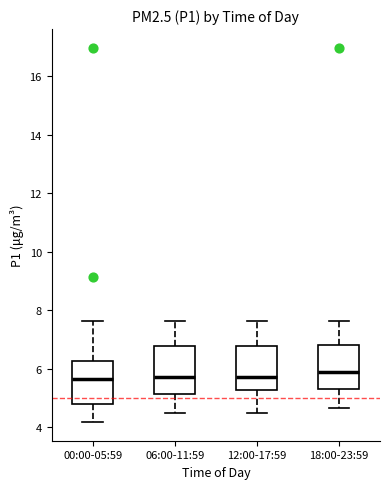

Reading left to right, read every box against the y-axis: the position of its median line, the range the box covers, and the ends of its whiskers. The values are not printed on the chart, so give them approximately, as read against the axis.

00:00-05:59: median 5.6, box 4.8 to 6.2, whiskers 4.2 to 7.6
06:00-11:59: median 5.8, box 5.2 to 6.8, whiskers 4.6 to 7.6
12:00-17:59: median 5.8, box 5.2 to 6.8, whiskers 4.6 to 7.6
18:00-23:59: median 5.8, box 5.4 to 6.8, whiskers 4.6 to 7.6